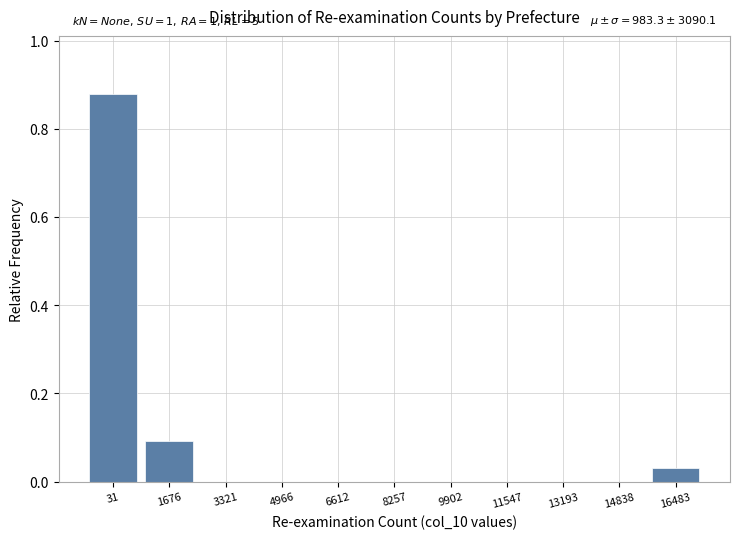

What is the sum of all values?

1.0